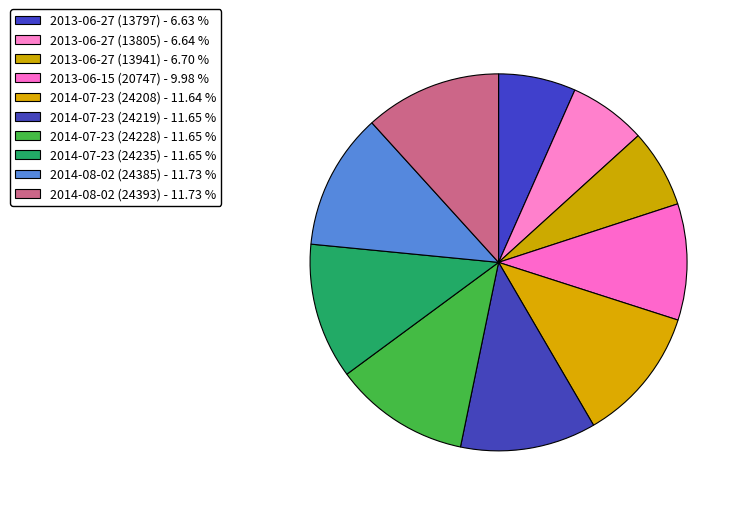

How many slices are in this pie chart?

10